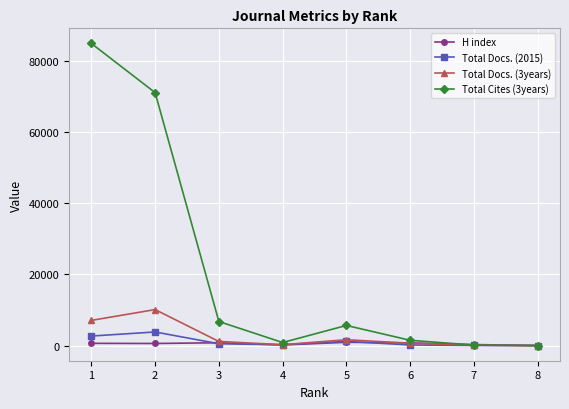

What is the value of the Total Docs. (2015) point at the 8th from the left?

24